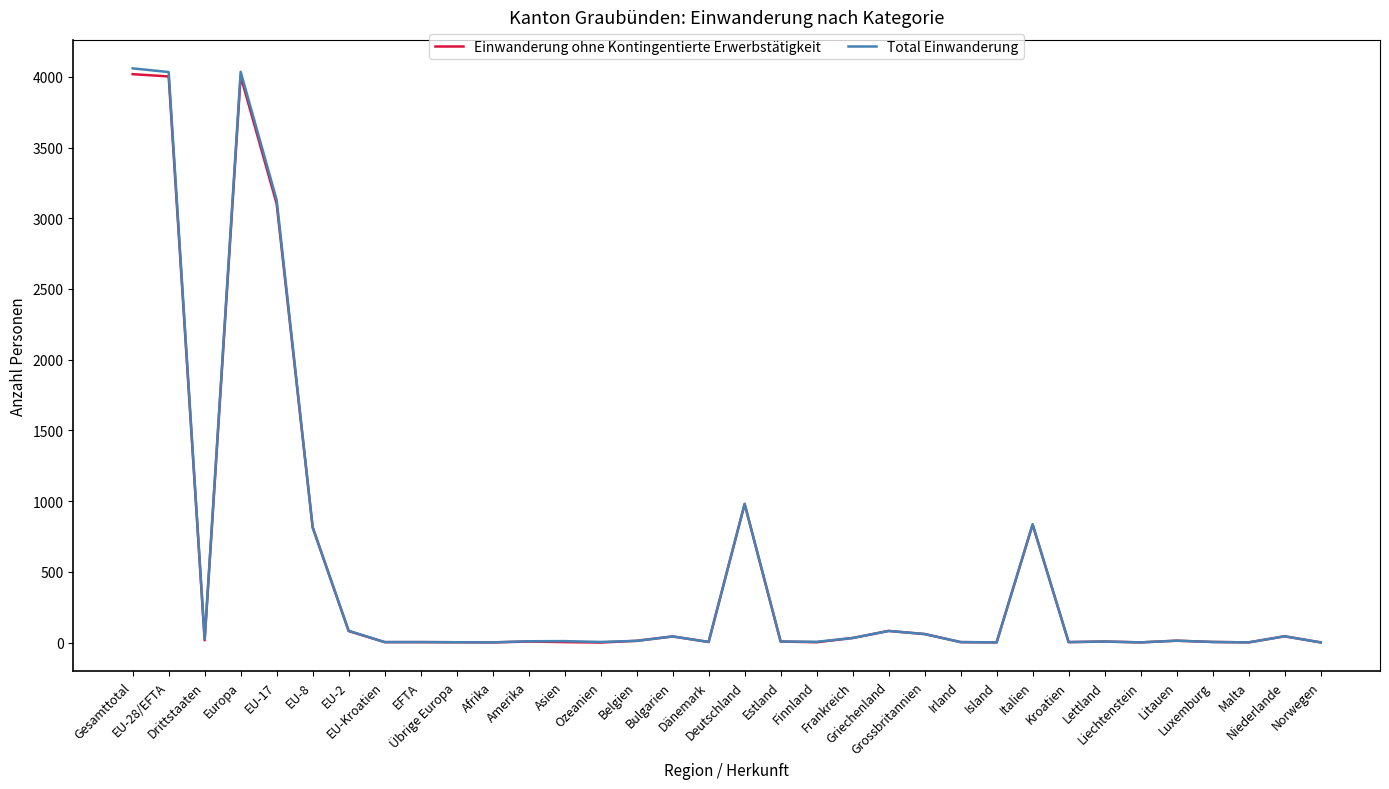

What is the maximum value for Einwanderung ohne Kontingentierte Erwerbstätigkeit?

4019